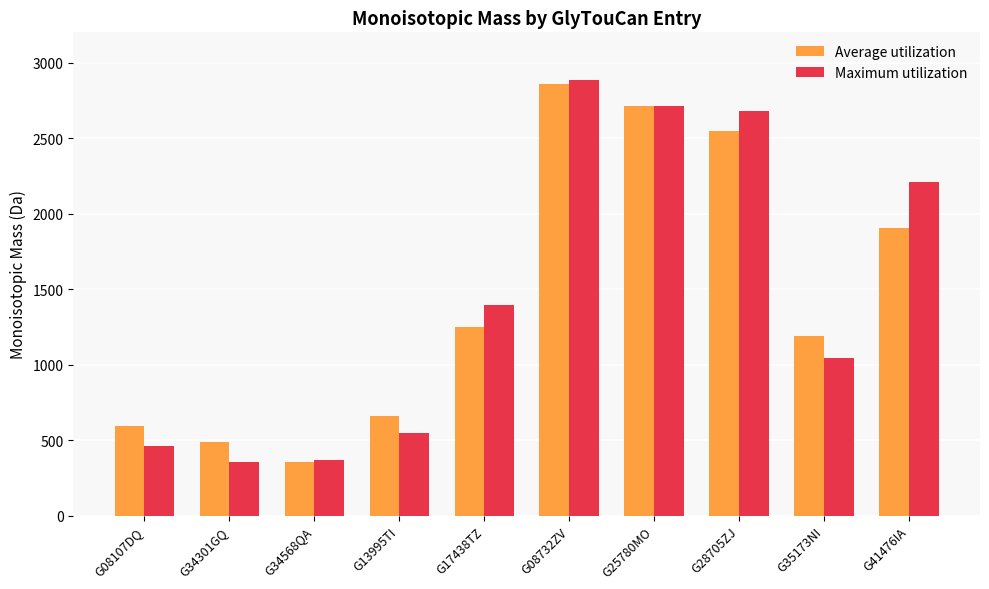

What is the difference between the Average utilization values at G35173NI and G08732ZV?

1666.5